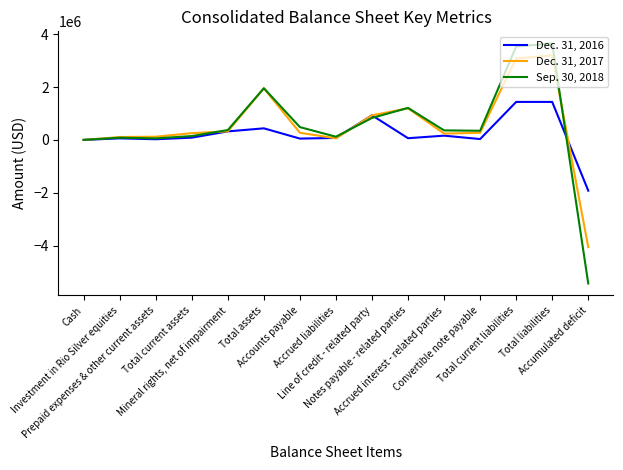

What is the minimum value for Sep. 30, 2018?

-5437052